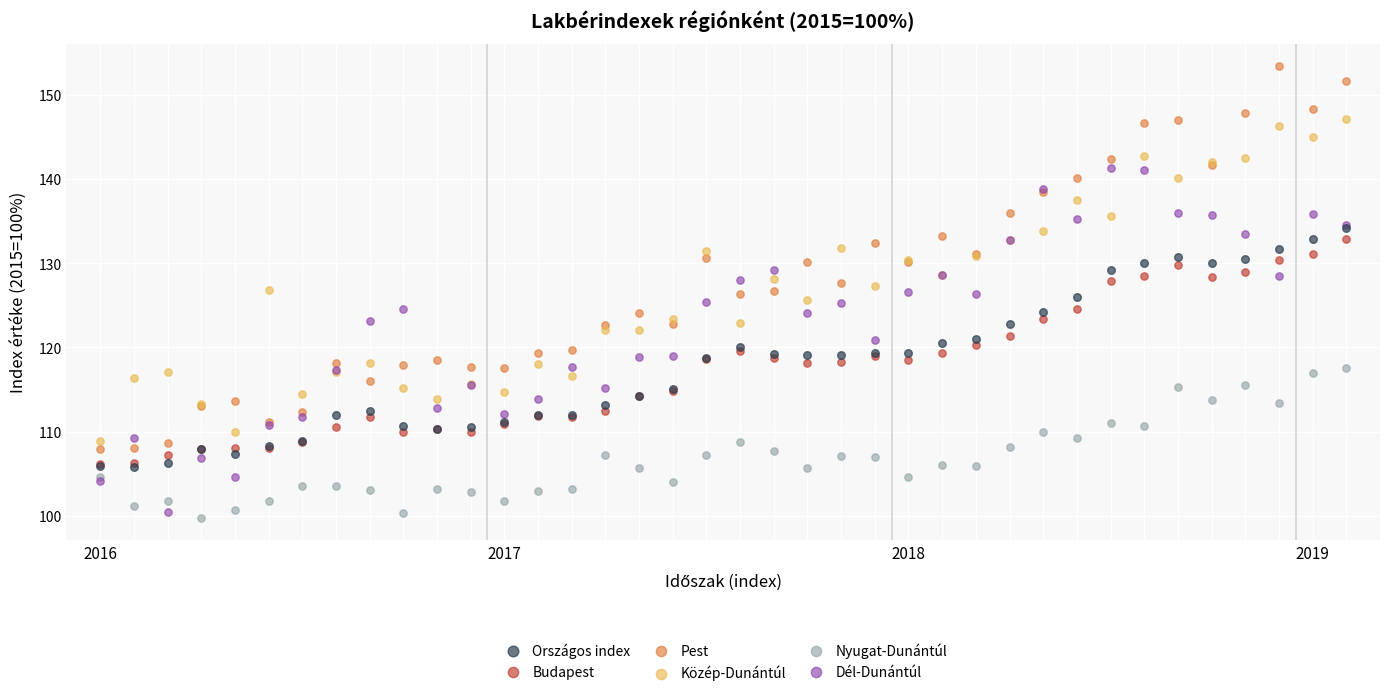

What are all the series names shown in the legend?

Országos index, Budapest, Pest, Közép-Dunántúl, Nyugat-Dunántúl, Dél-Dunántúl